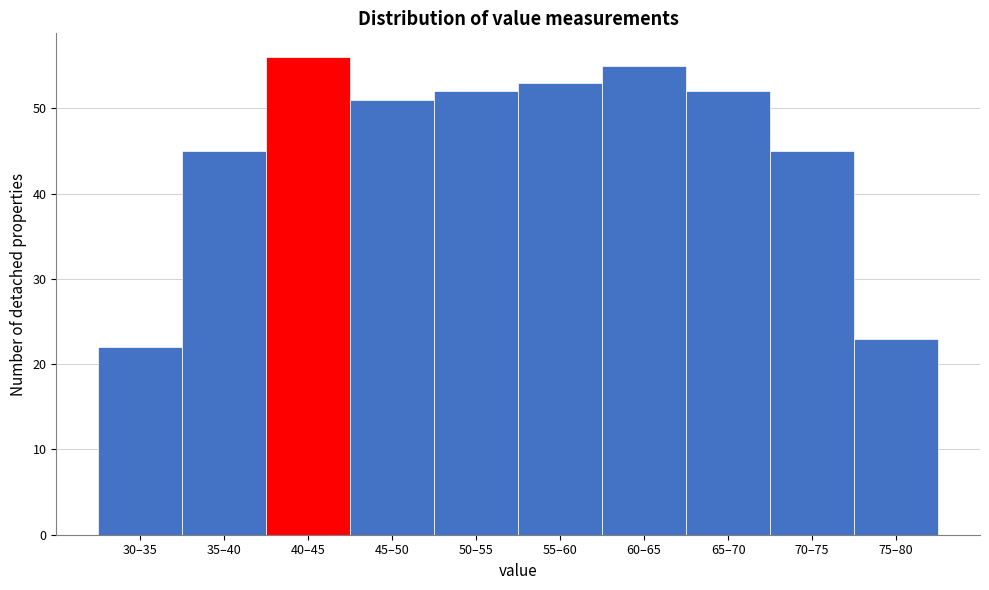

Reading left to right, extract all data points from this chart.

22	45	56	51	52	53	55	52	45	23